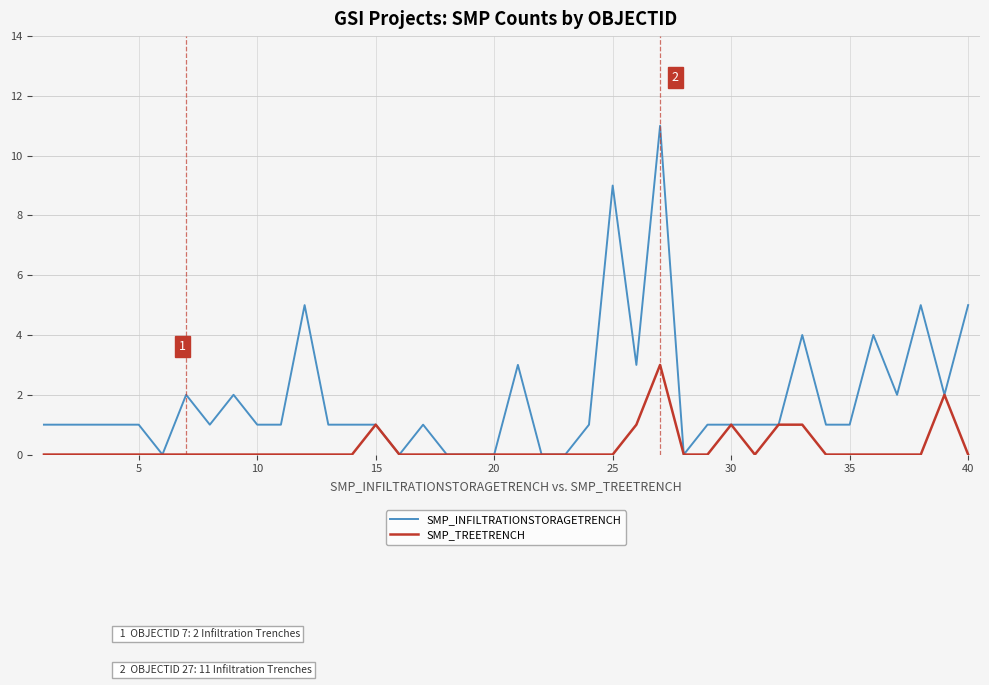

Which series has the largest range (max minus min)?

SMP_INFILTRATIONSTORAGETRENCH